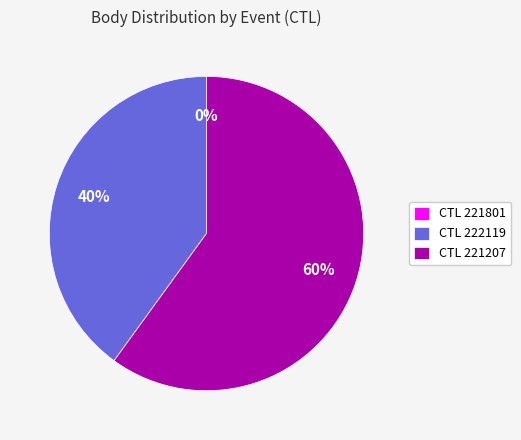

How many segments does this pie chart have?

3